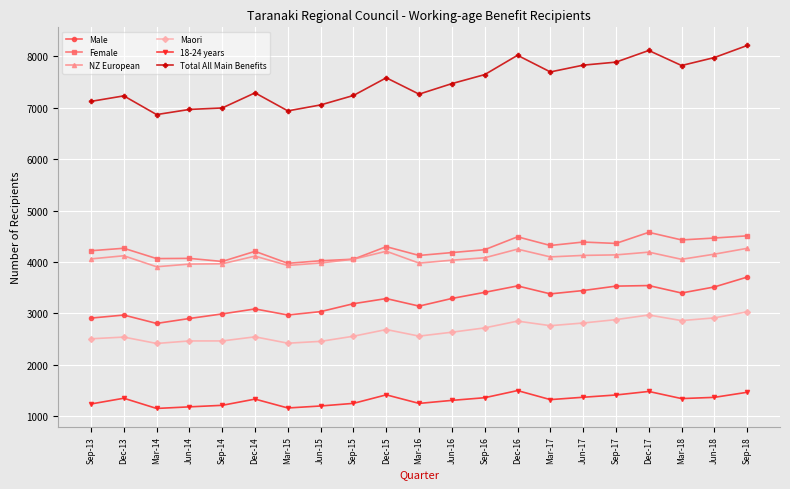

Rank the series at Sep-13 from lowest to highest value.

18-24 years, Maori, Male, NZ European, Female, Total All Main Benefits